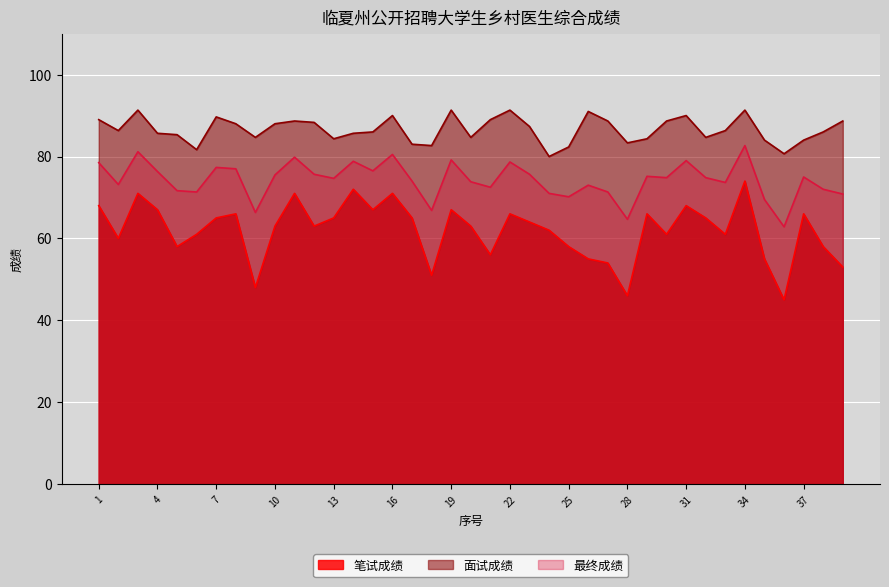

How many values in the 笔试成绩 series exceed 63?

19